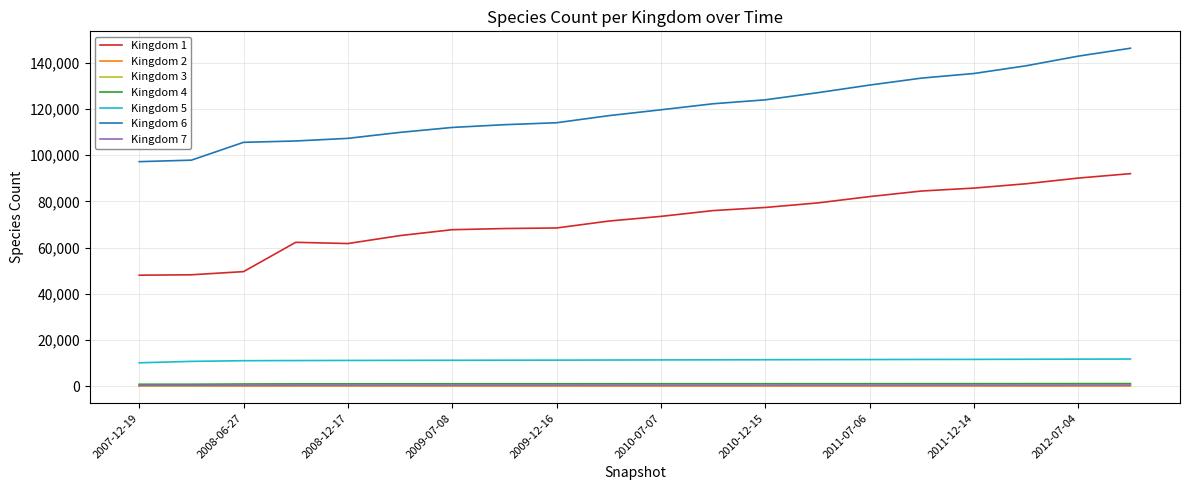

True or false: Kingdom 5 and Kingdom 6 intersect in this chart.

False